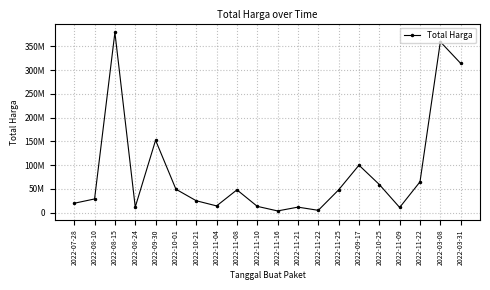

Does the chart have visible grid lines?

Yes